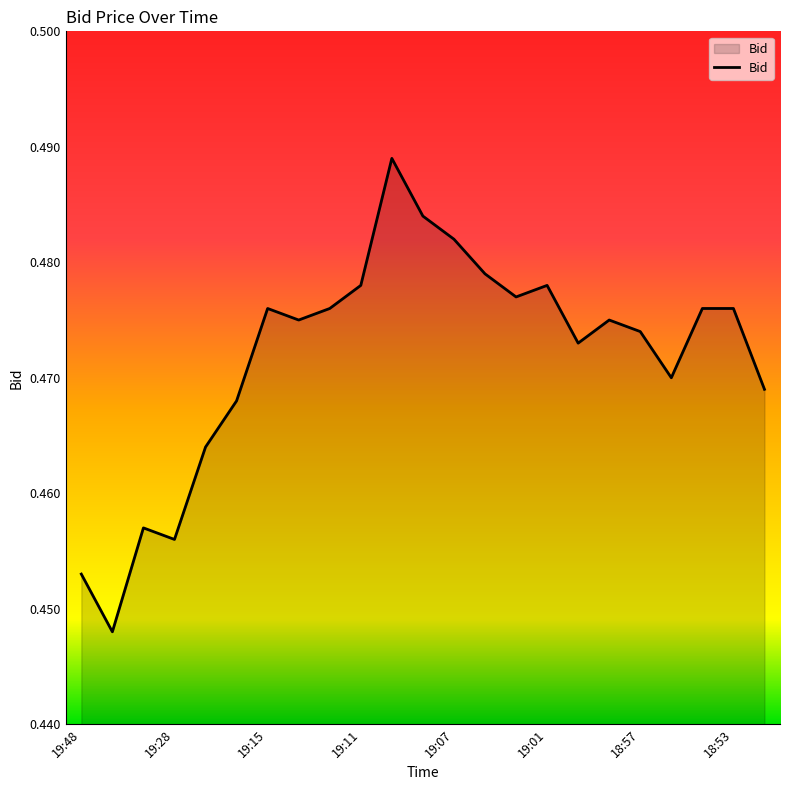

Does the chart have visible grid lines?

No